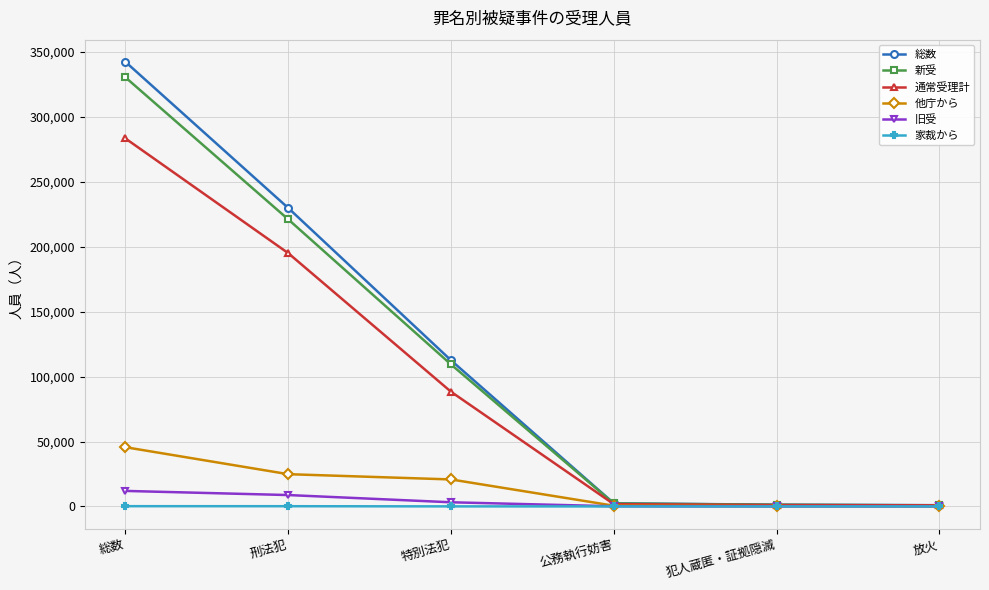

Which series changed the most between 刑法犯 and 特別法犯?

総数